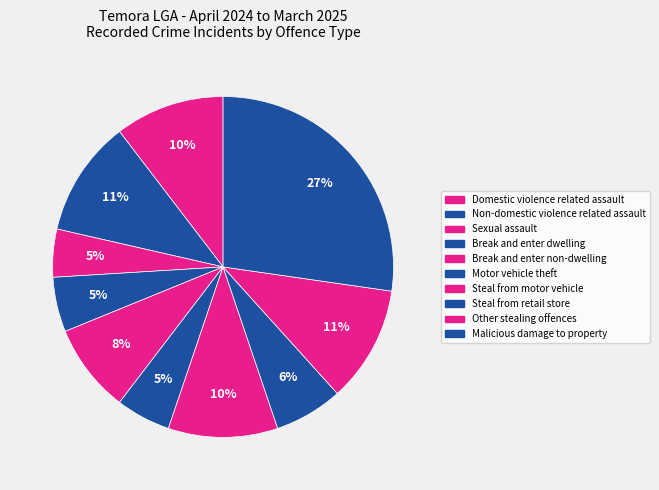

What percentage is NOT represented by Other stealing offences?

89.0%